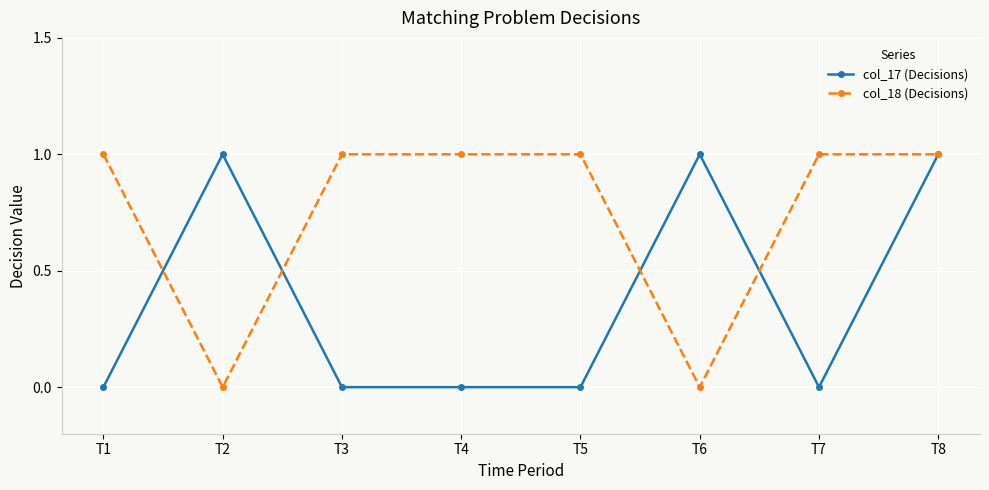

At which category is the sum across all series the highest?

T8